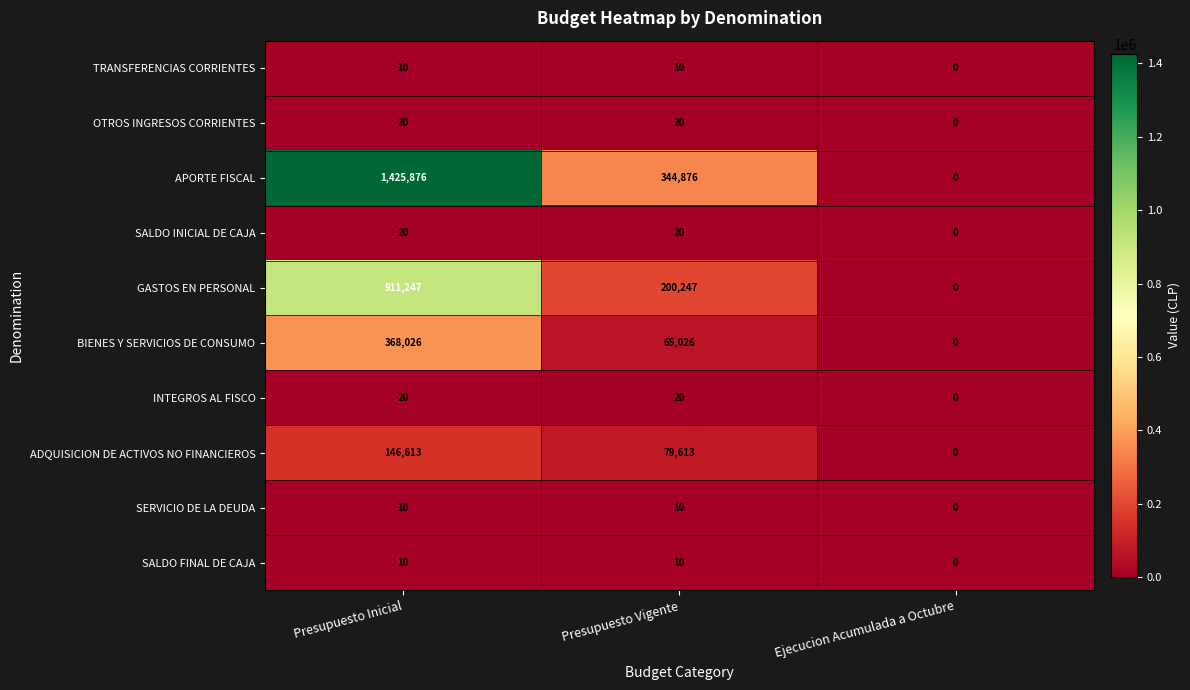

How many positive values does the TRANSFERENCIAS CORRIENTES series have?

2